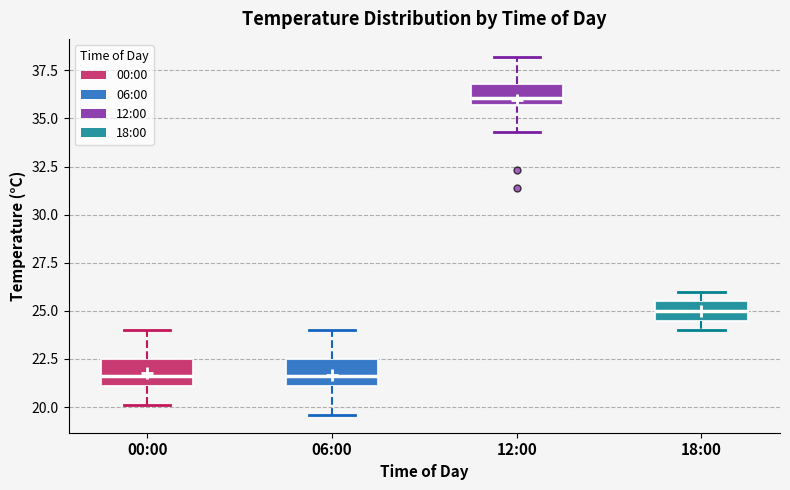

Reading left to right, transcribe this box plot: for each box, give where its median line is, the range the box spans, and where its two whiskers end, as read against the y-axis. The values are not printed on the chart, so give them approximately, as read against the axis.

00:00: median 21.5, box 21.0 to 22.5, whiskers 20.0 to 24.0
06:00: median 21.5, box 21.0 to 22.5, whiskers 19.5 to 24.0
12:00: median 36.0, box 35.5 to 37.0, whiskers 34.5 to 38.0
18:00: median 25.0, box 24.5 to 25.5, whiskers 24.0 to 26.0